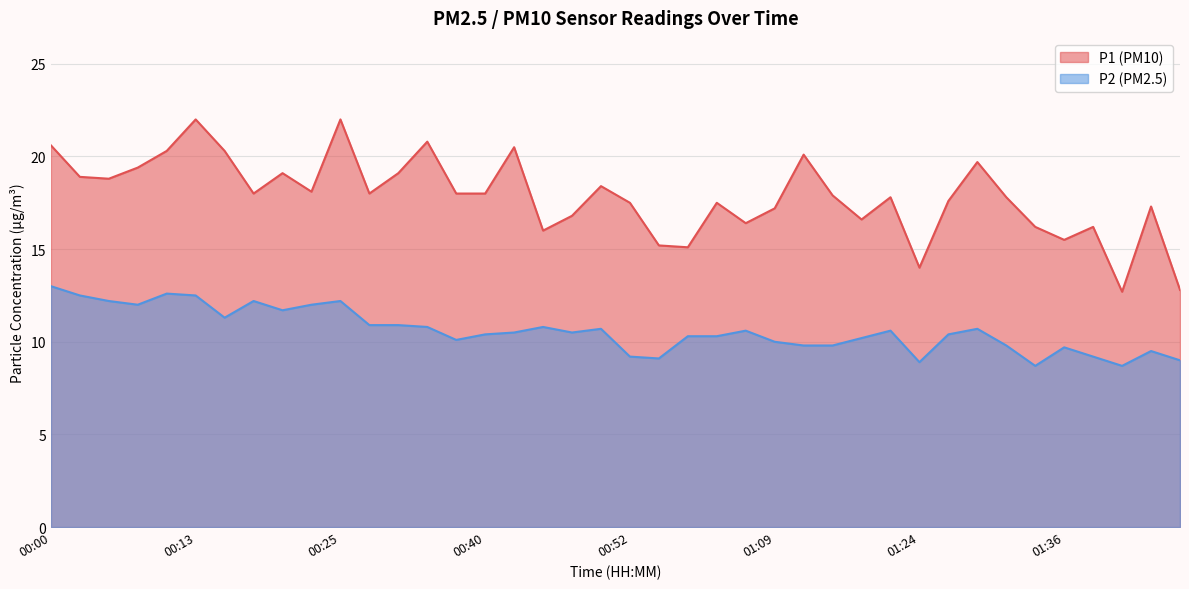

How many distinct data groups are displayed?

2